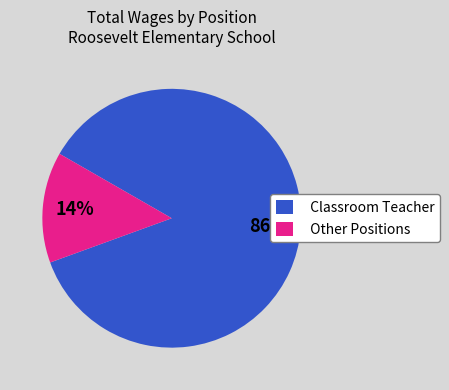

Combined, do Classroom Teacher and Other Positions account for over 50%?

Yes